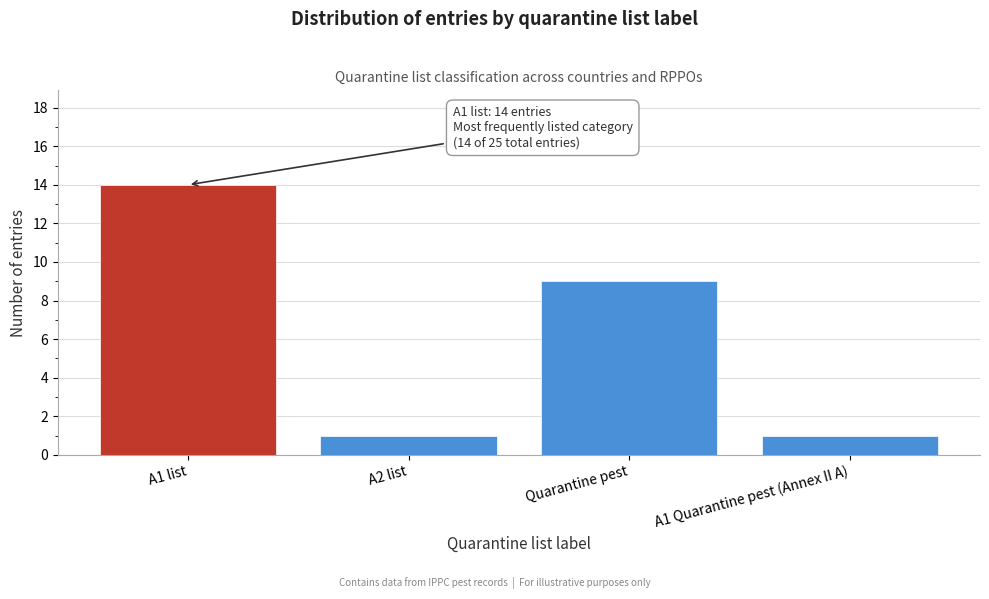

Reading left to right, list all the values displayed in this chart.

14	1	9	1